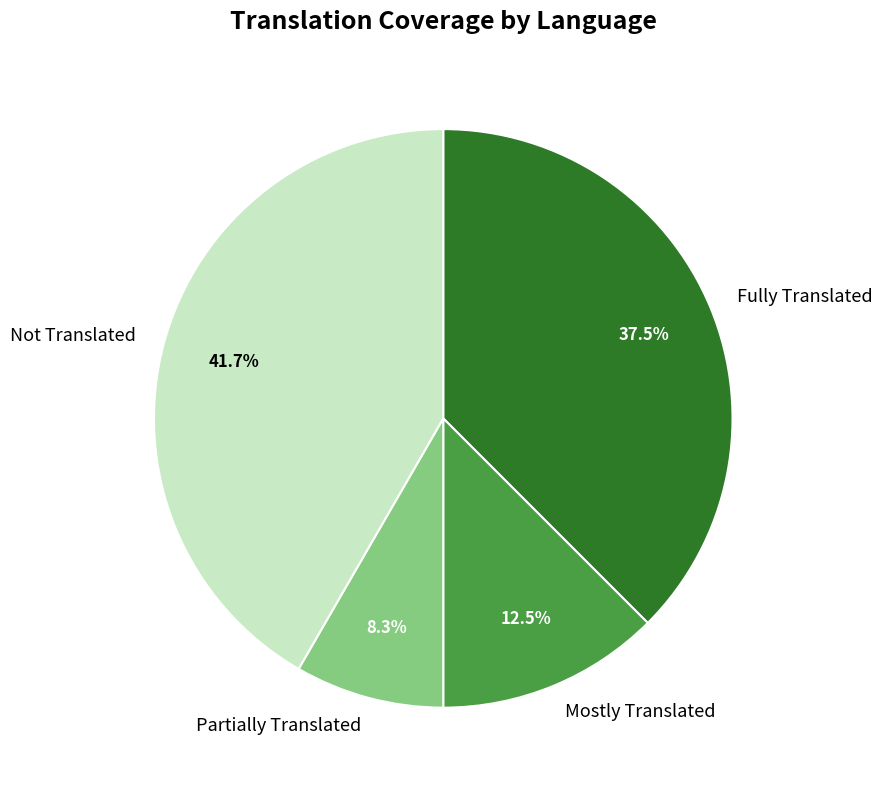

Combined, what portion of the pie is Partially Translated and Fully Translated?

45.8%